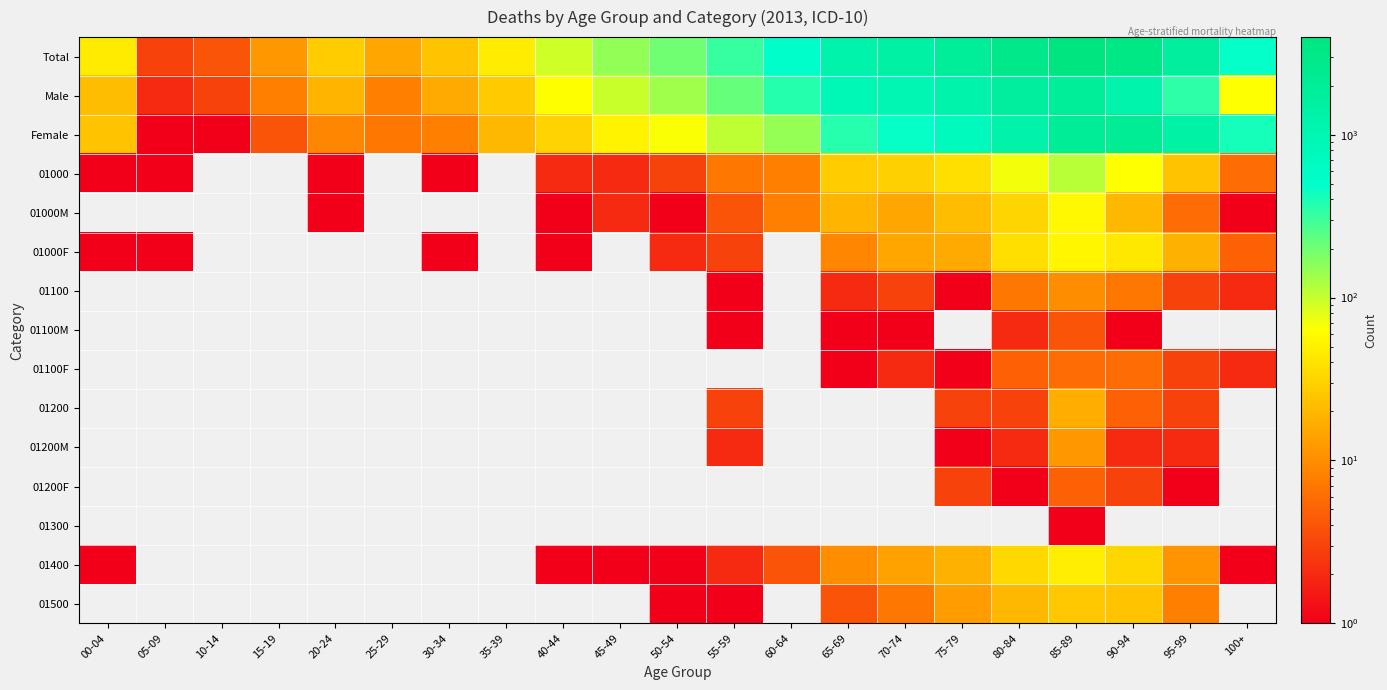

Rank the series at 85-89 from highest to lowest value.

Total, Female, Male, 01000, 01000M, 01000F, 01400, 01500, 01200, 01200M, 01100, 01100F, 01200F, 01100M, 01300